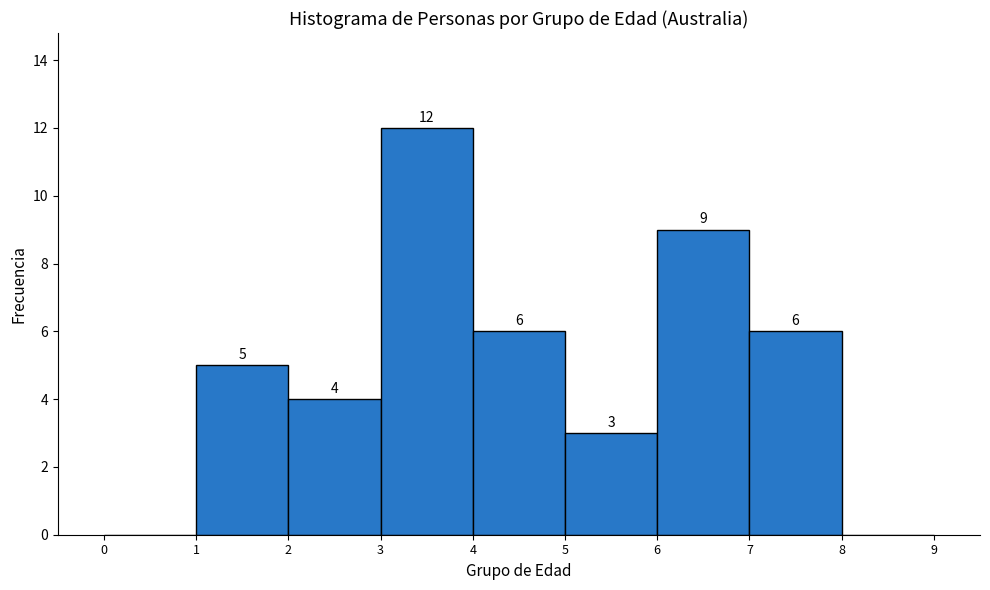

Over which range of the x-axis is the bar tallest?

3 to 4